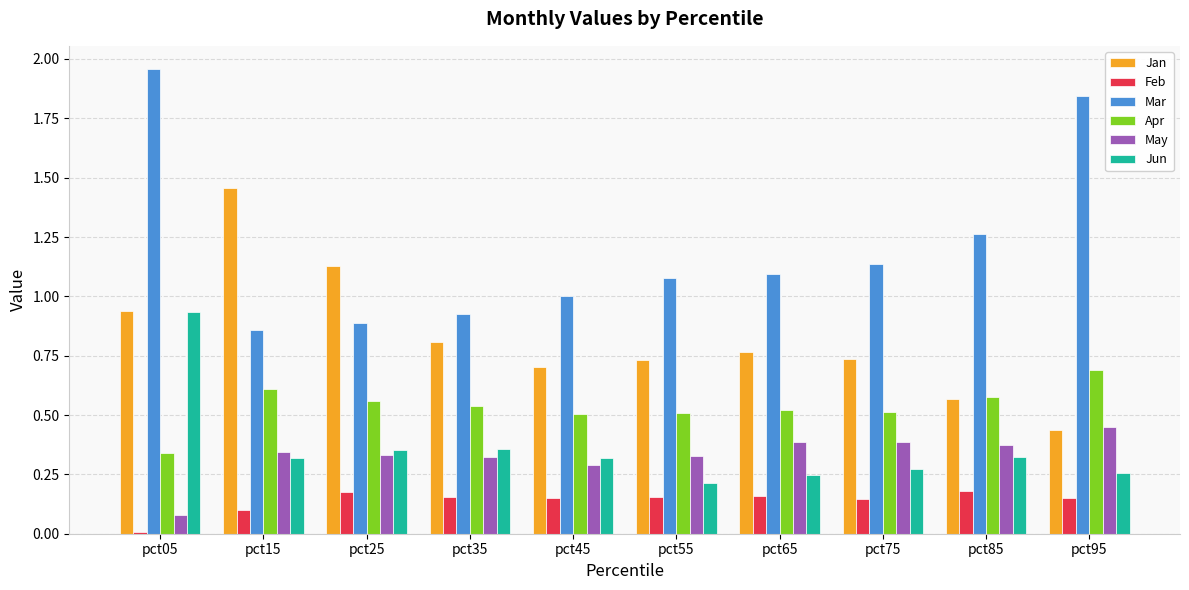

True or false: May has a value of 0.4 at pct85.

True